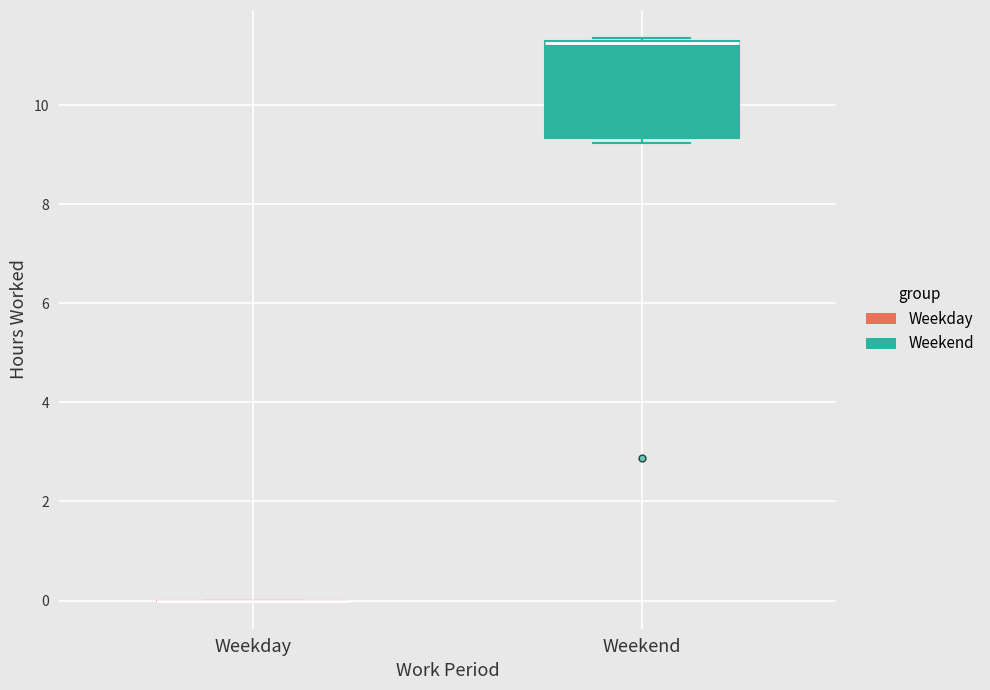

Reading left to right, read every box against the y-axis: the position of its median line, the range the box covers, and the ends of its whiskers. The values are not printed on the chart, so give them approximately, as read against the axis.

Weekday: box collapsed to a line at 0.0, whiskers 0.0 to 0.0
Weekend: median 11.2 (drawn on the box's upper edge), box 9.4 to 11.2, whiskers 9.2 to 11.4